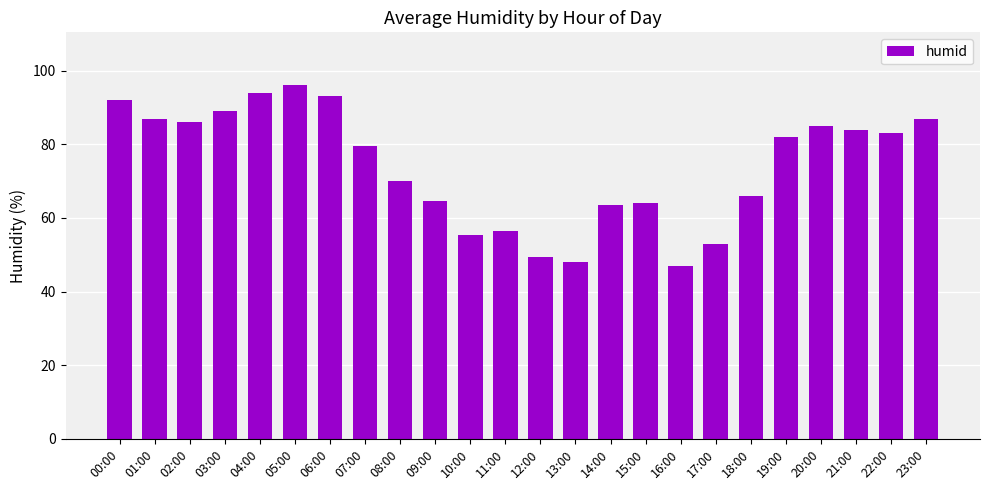

Does the chart contain stacked bars?

No